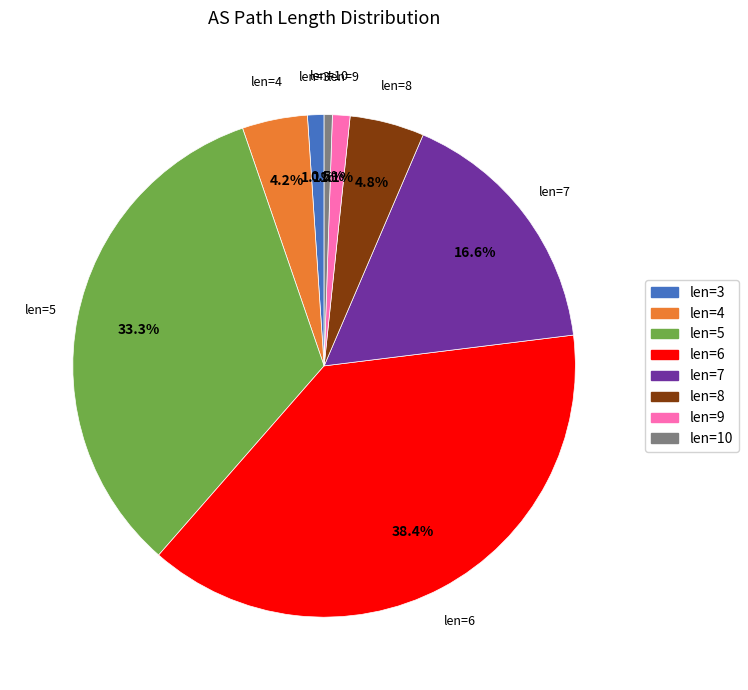

Is there a majority slice in this chart?

No